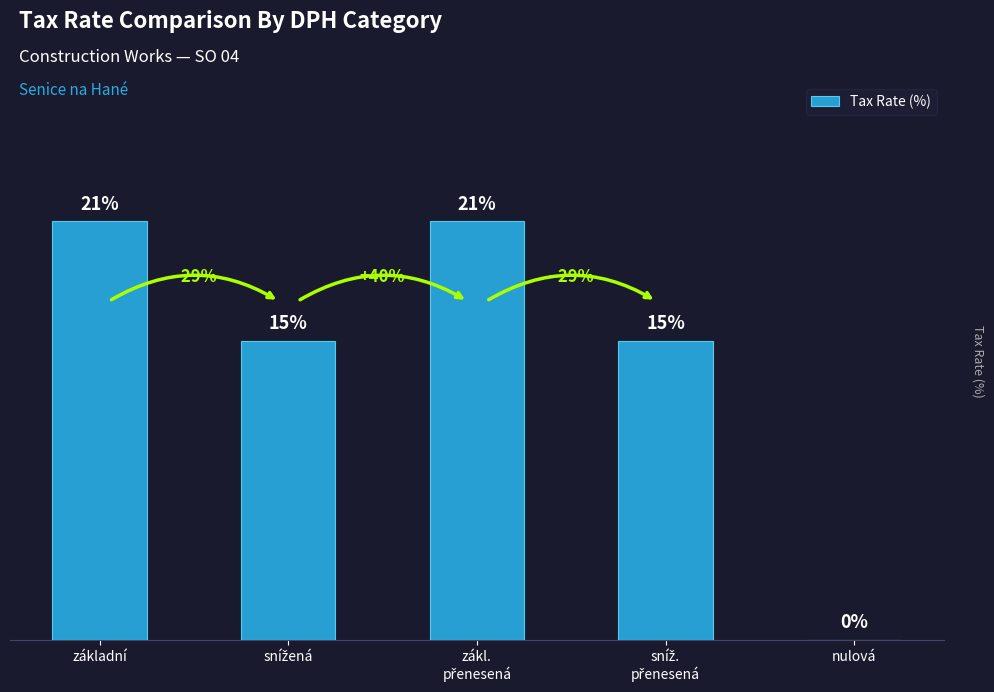

At which label does the data first exceed 15?

základní